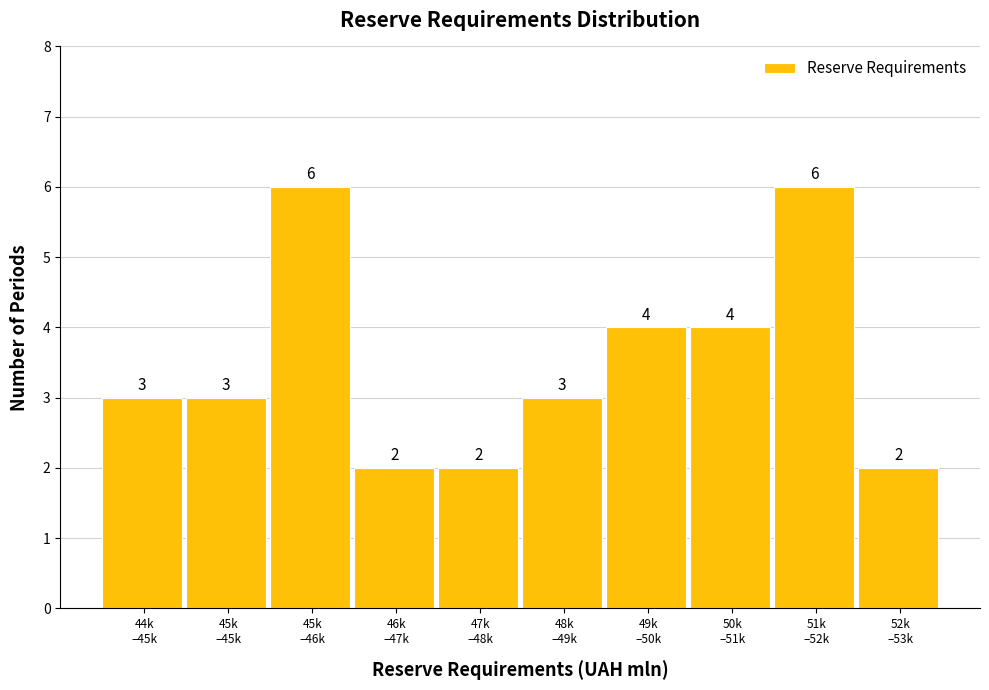

Reading right to left, what are all the values shown in this chart?

2	6	4	4	3	2	2	6	3	3